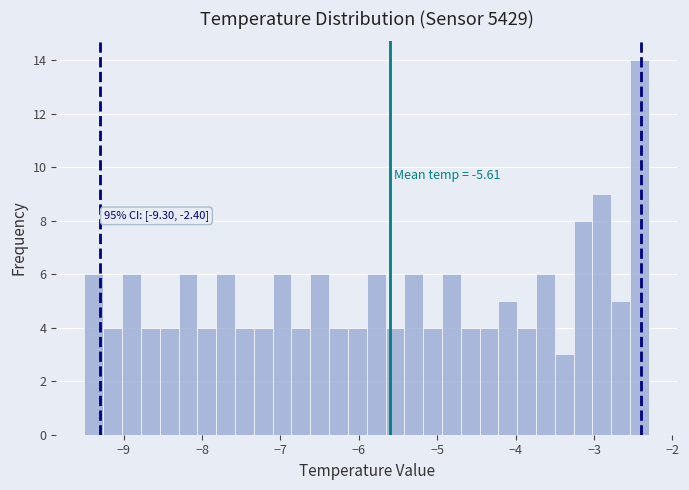

Read against the x-axis, roughly where is the centre of the tallest bar?

-2.4